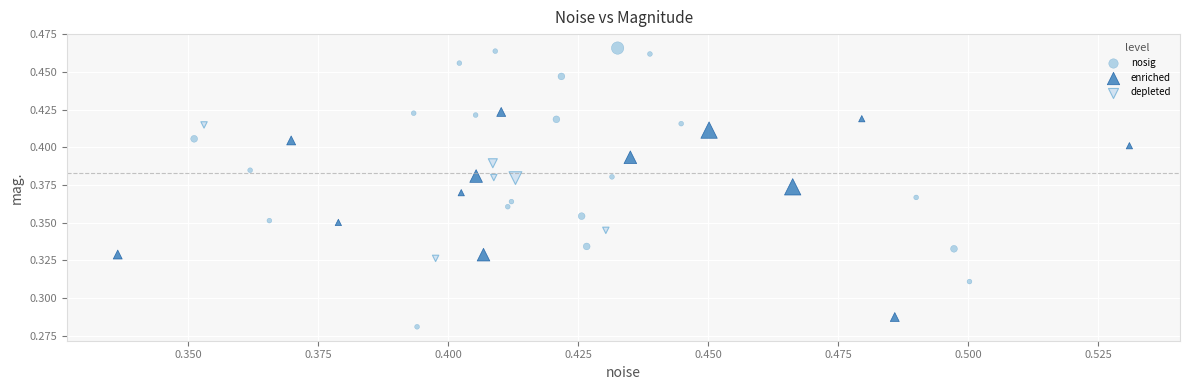

What are all the series names shown in the legend?

nosig, enriched, depleted